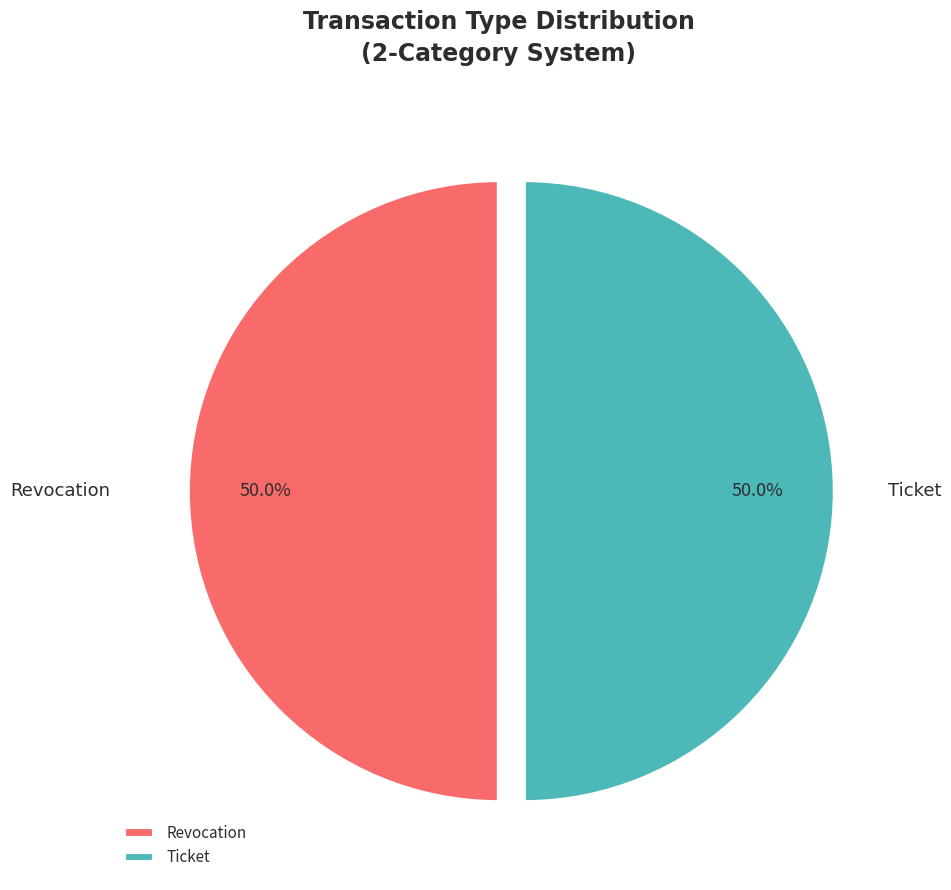

Approximately how many times larger is the value at Revocation compared to Ticket?

1.0